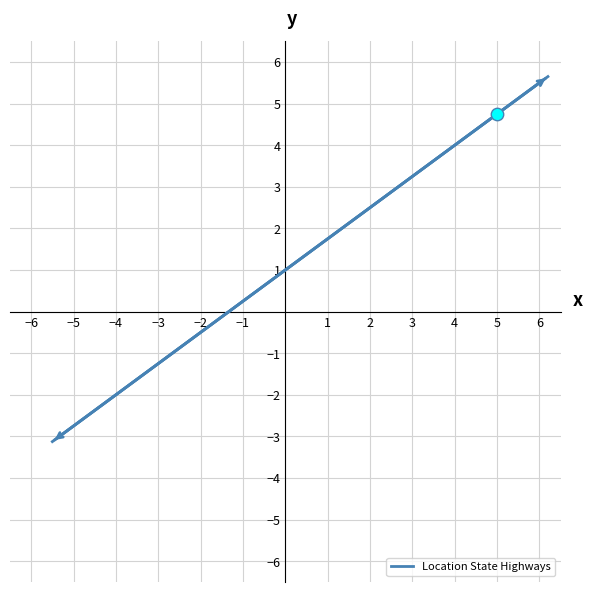

Between −6 and −5, which is larger?

−5